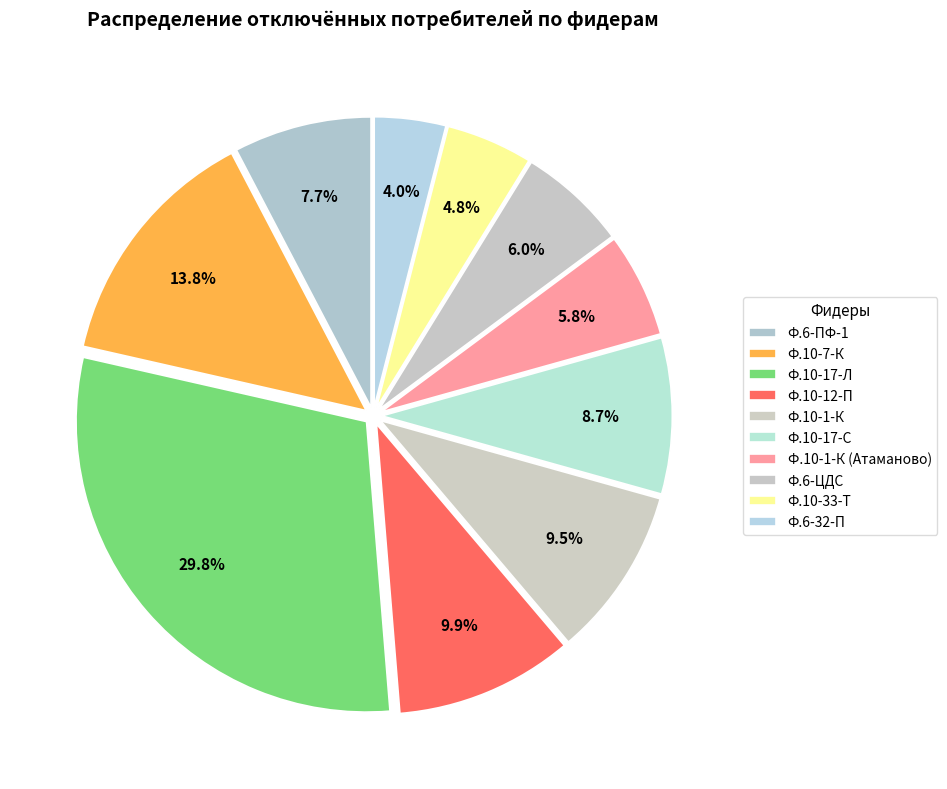

To the nearest percent, what portion does Ф.6-ЦДС represent?

6%